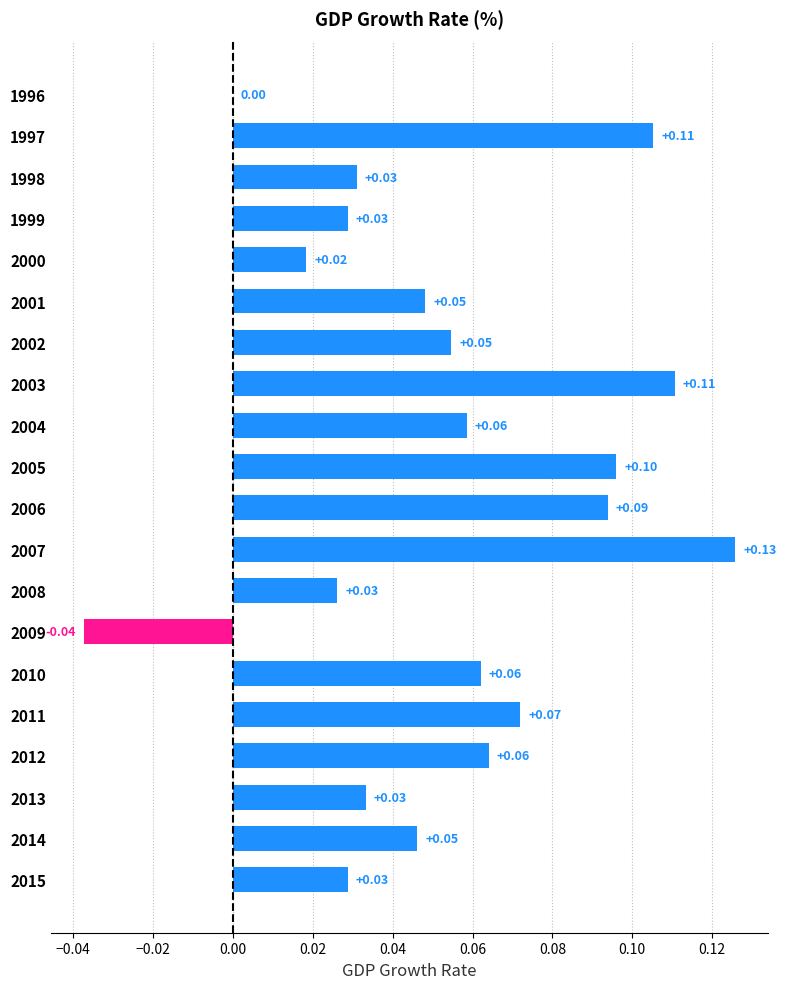

How many distinct data groups are displayed?

1